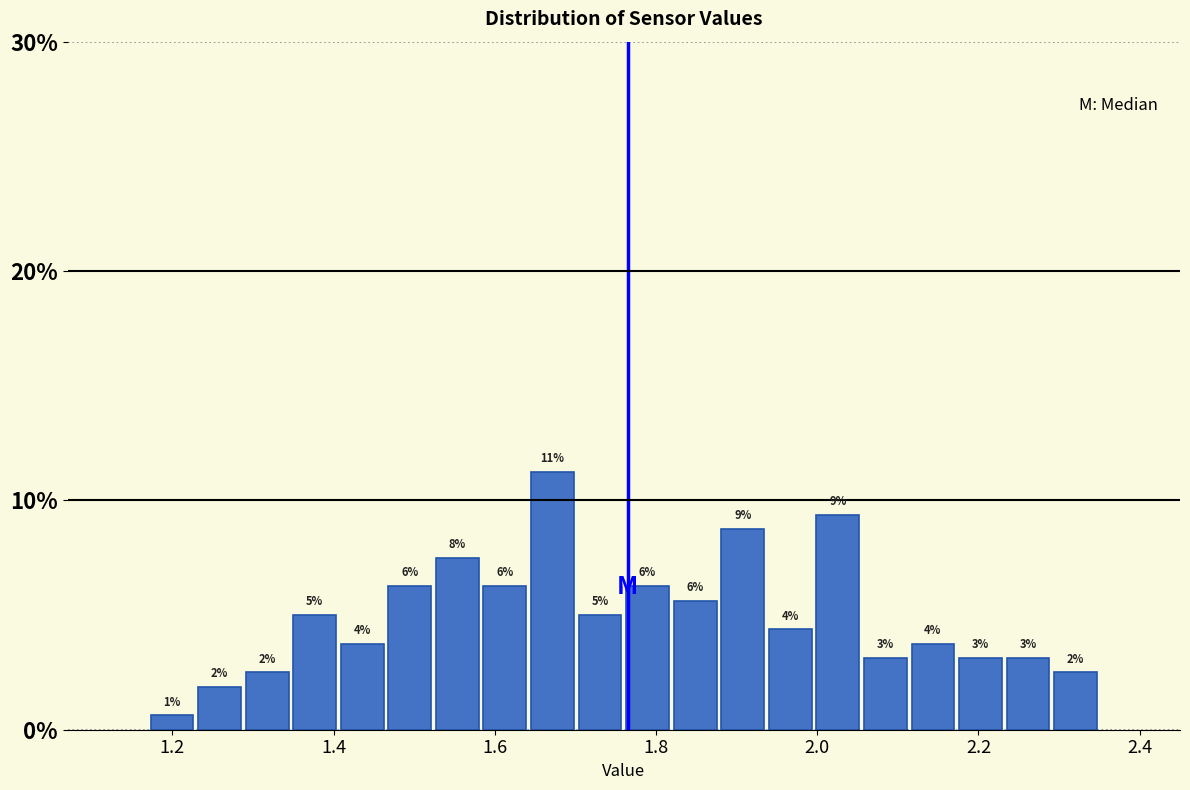

Read against the x-axis, roughly where is the centre of the tallest bar?

1.68